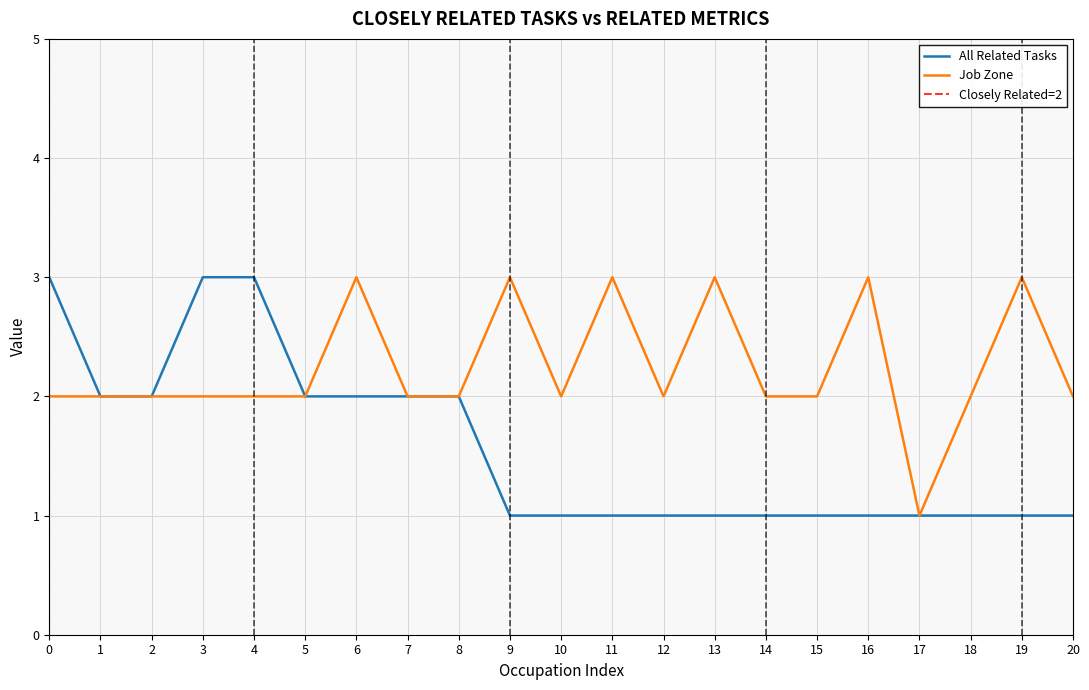

What is the difference between the maximum and minimum values in the Job Zone series?

2